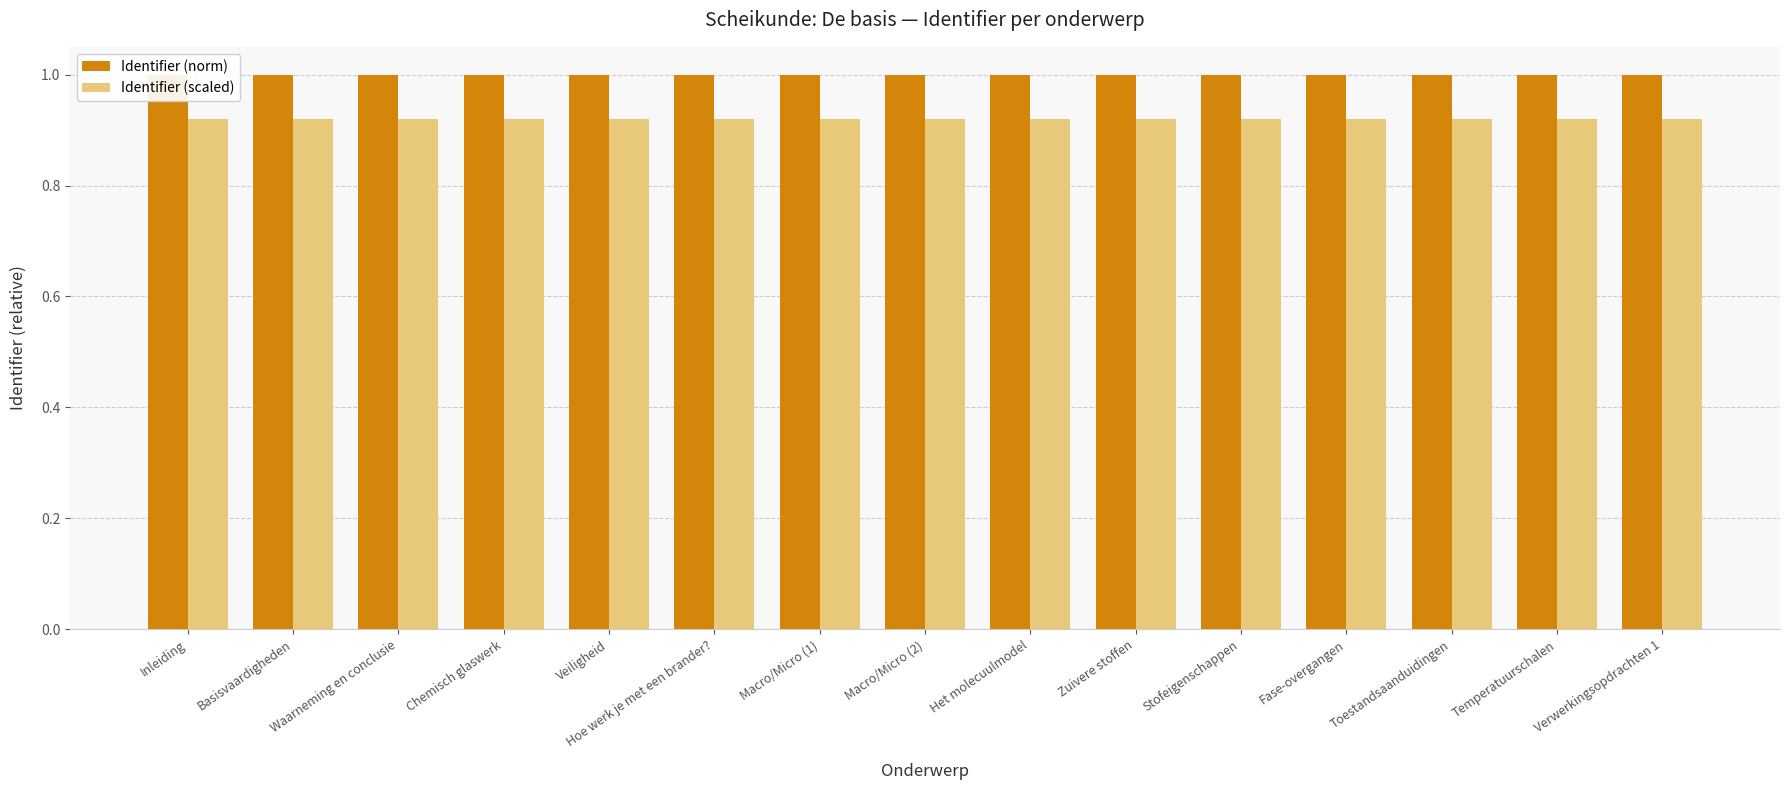

Rank the series by their maximum value, from highest to lowest.

Identifier (norm), Identifier (scaled)